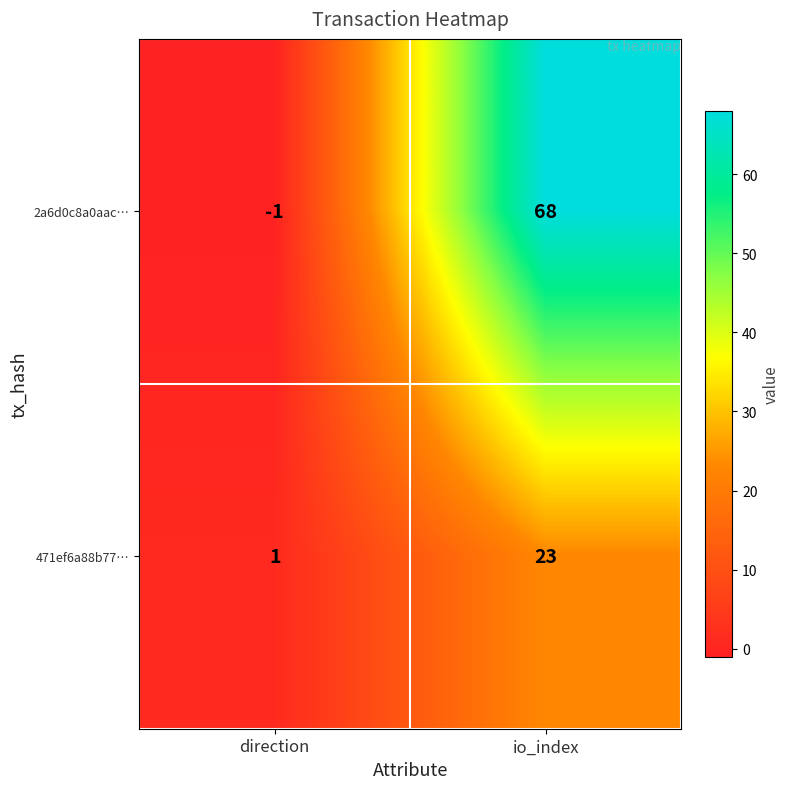

Reading left to right, what are all the values shown in this chart?

2a6d0c8a0aac…: -1	68
471ef6a88b77…: 1	23